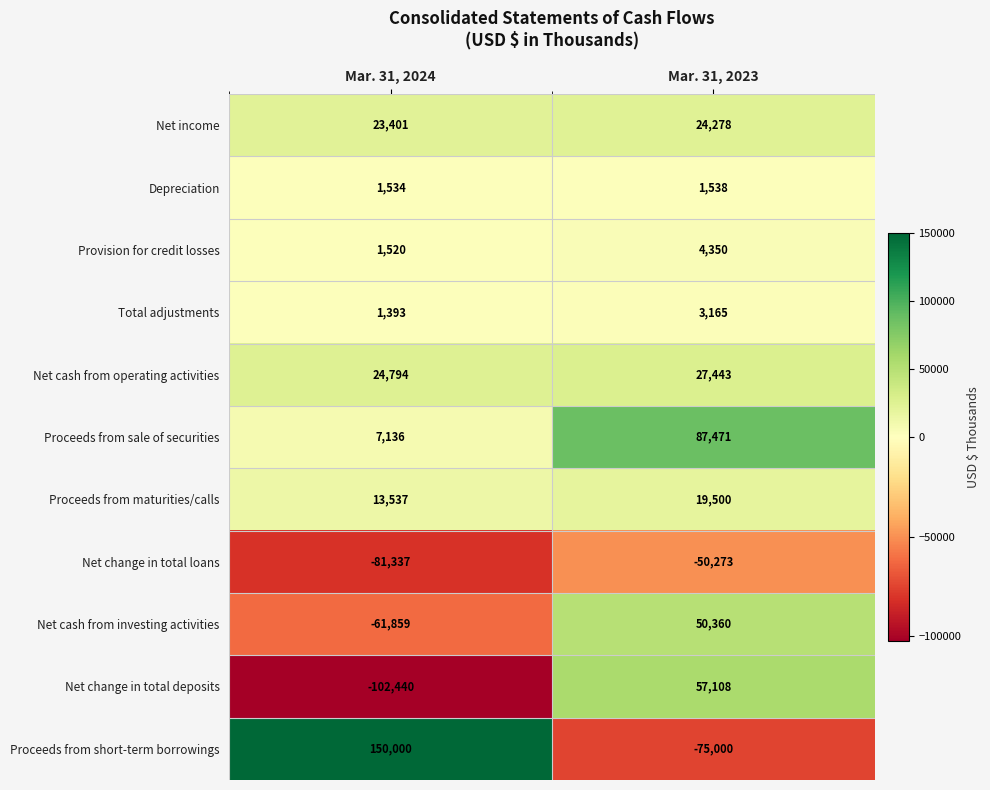

What is the greatest value displayed?

150000